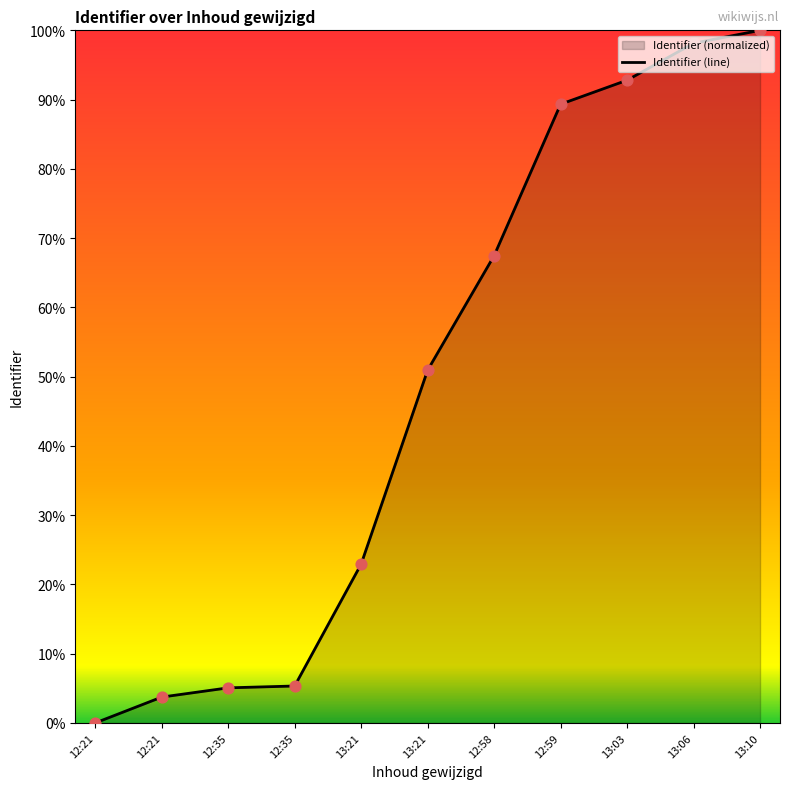

What is the change in value from 12:21 to 12:59?

+85.6